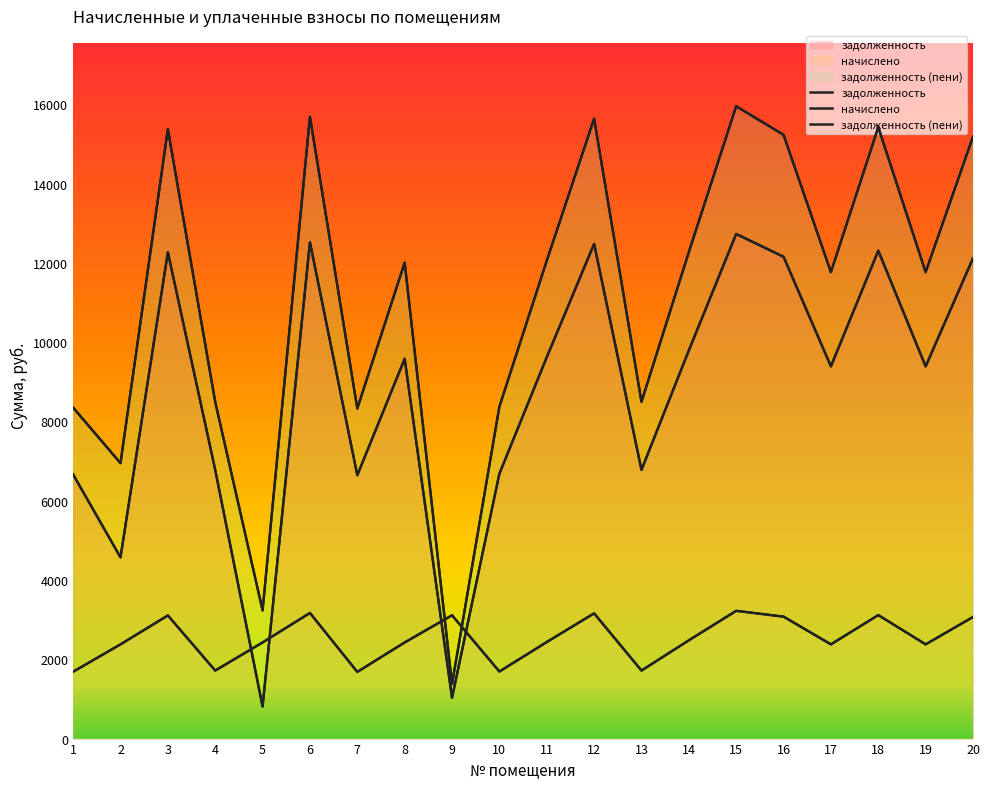

The value of начислено at 20 is 3066.7. True or false?

True